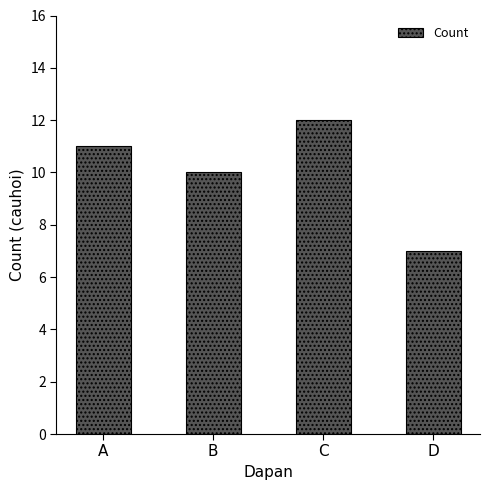

How many values are between 10 and 12?

3